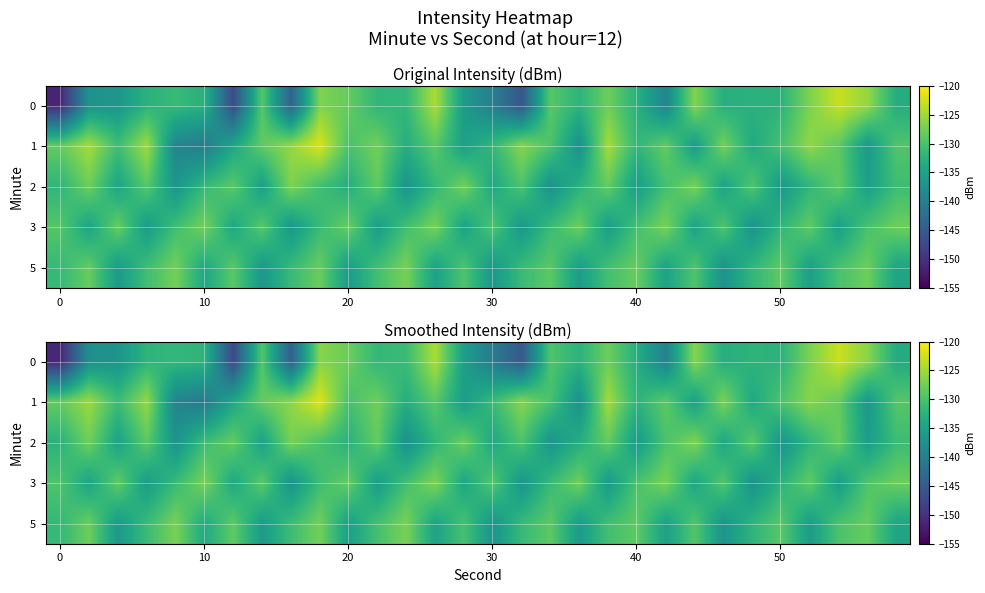

How many series are shown in this chart?

5